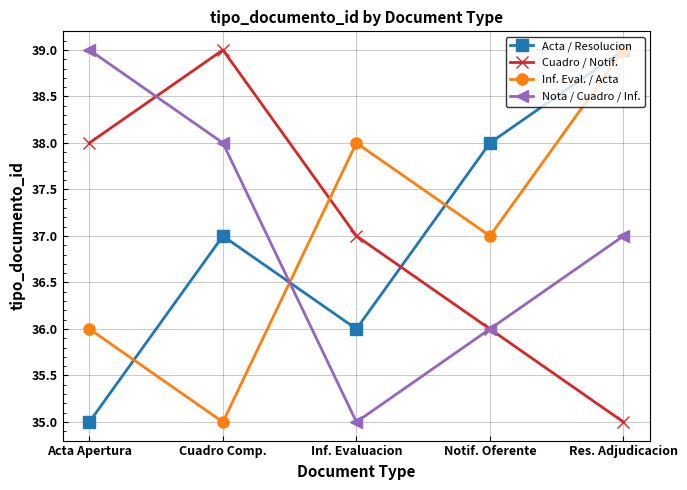

What value does the Acta / Resolucion series have at Notif. Oferente?

38